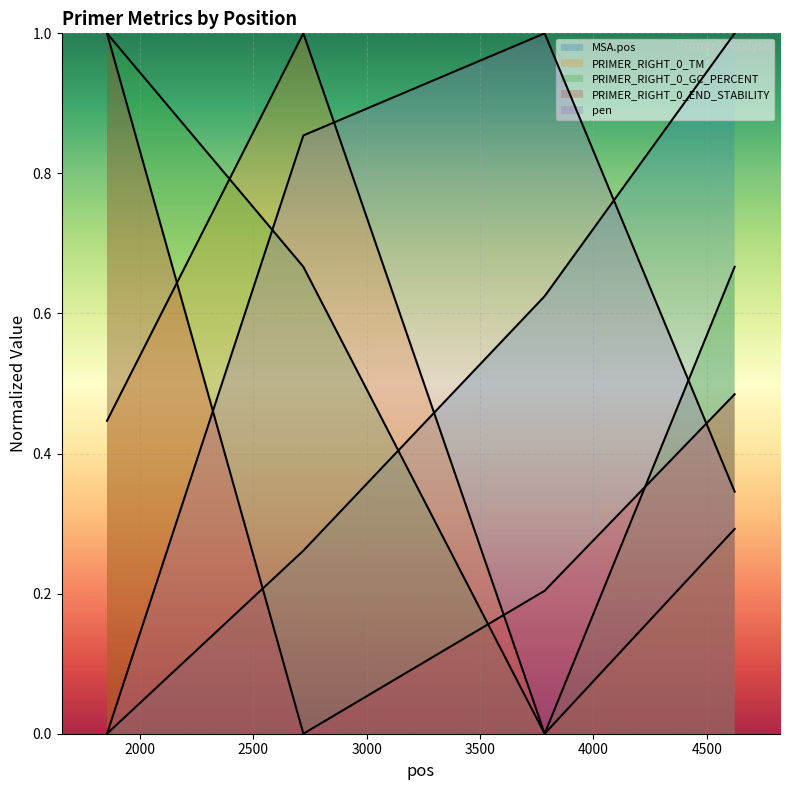

The value of PRIMER_RIGHT_0_TM (line) at 3000 is 0.2. True or false?

False